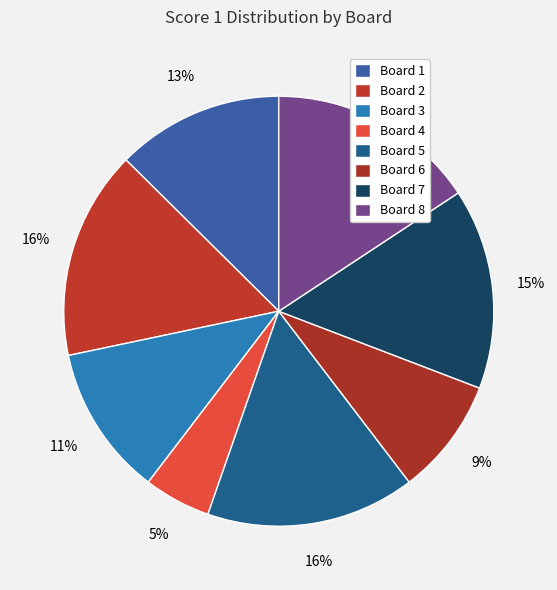

How many segments does this pie chart have?

8